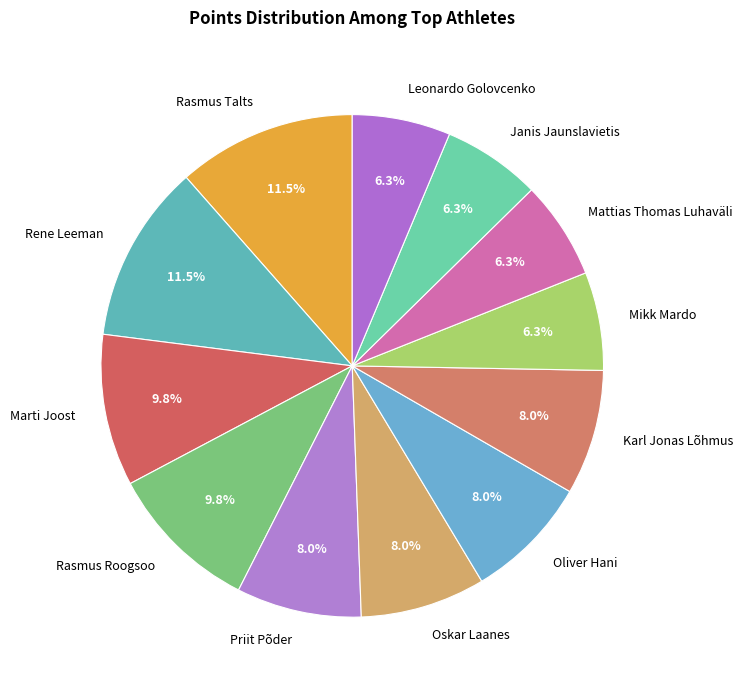

To the nearest percent, what portion does Rasmus Roogsoo represent?

10%